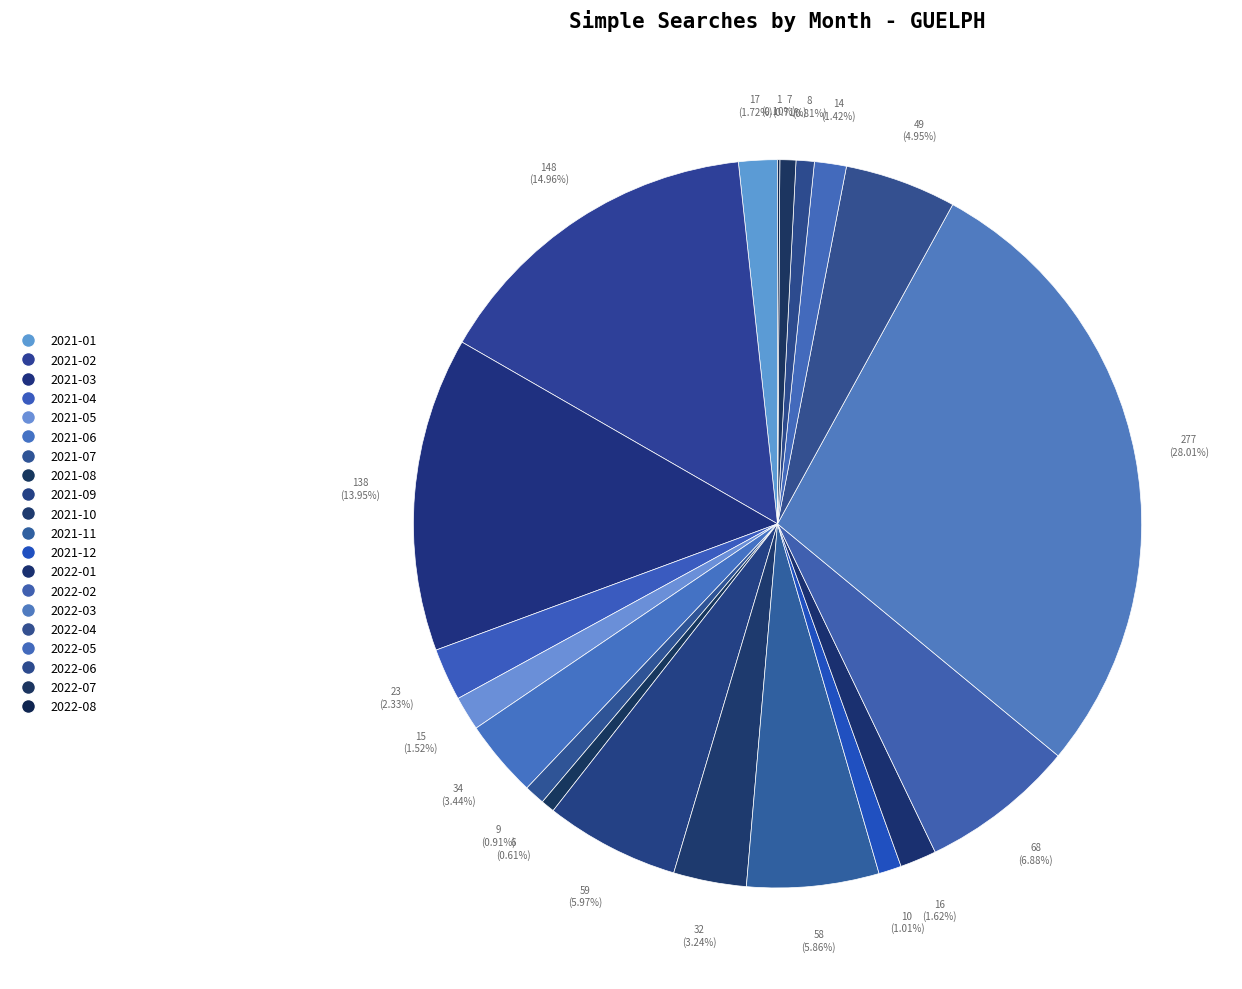

To the nearest percent, what is the average slice percentage?

5%